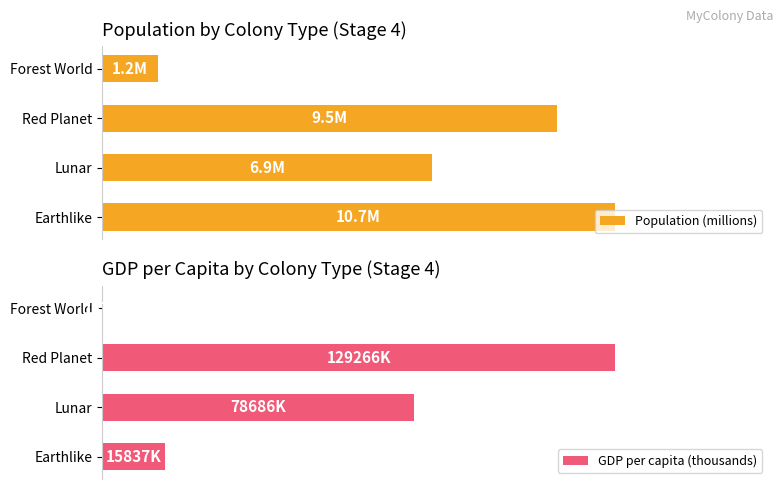

At Red Planet, list the series in order from smallest to largest.

Population (millions), GDP per capita (thousands)